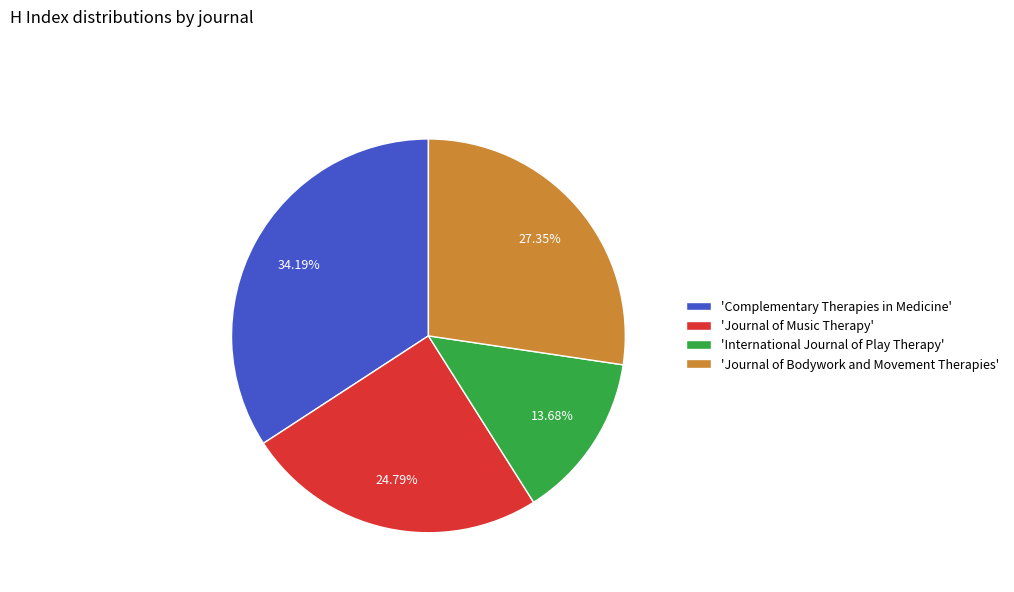

Combined, do 'Complementary Therapies in Medicine' and 'International Journal of Play Therapy' account for over 50%?

No